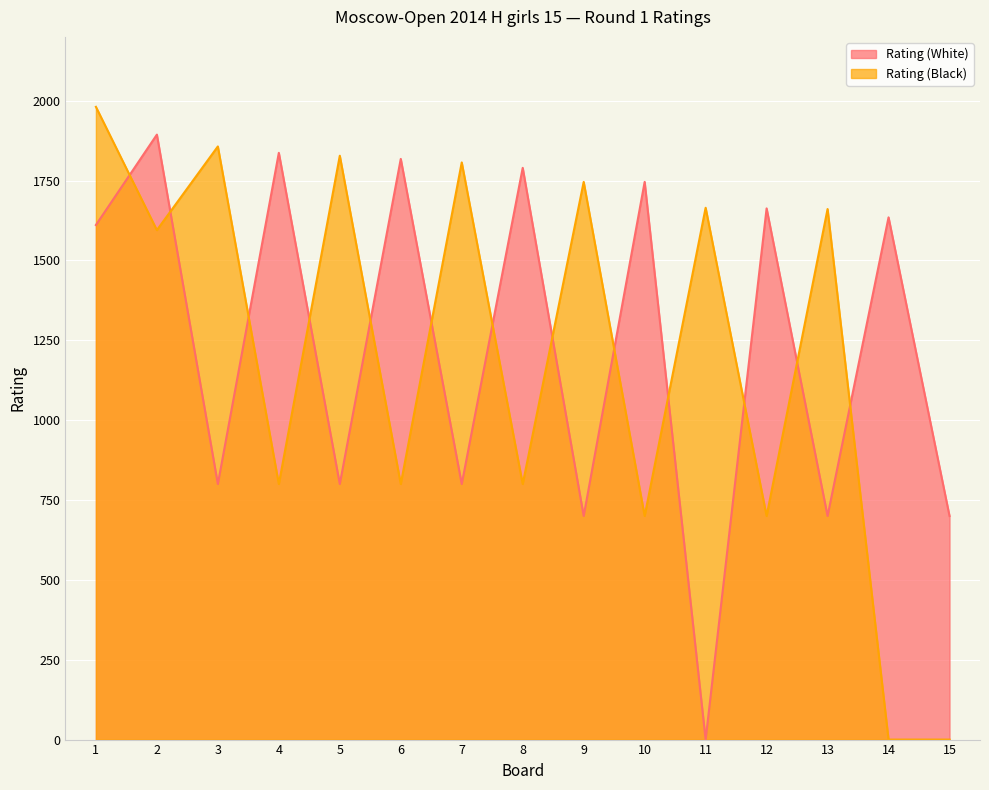

Which series has the largest total across all categories?

Rating (White)